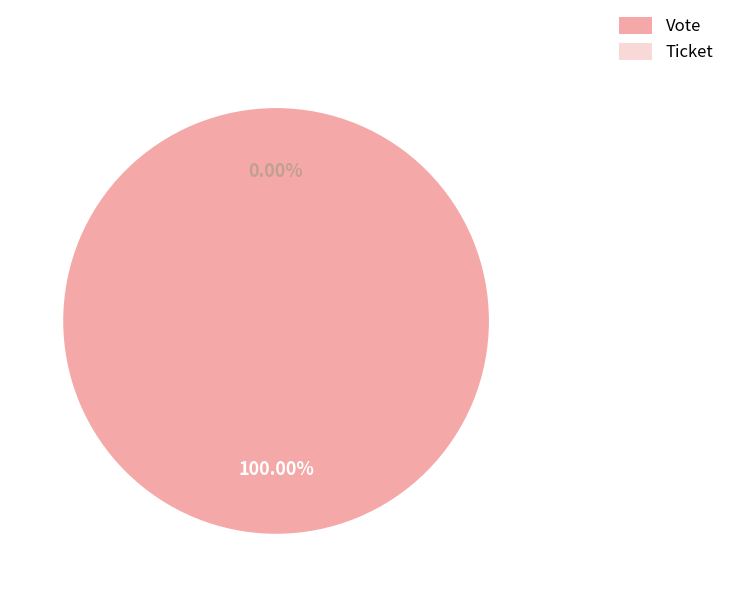

Combined, what portion of the pie is Ticket and Vote?

100.0%